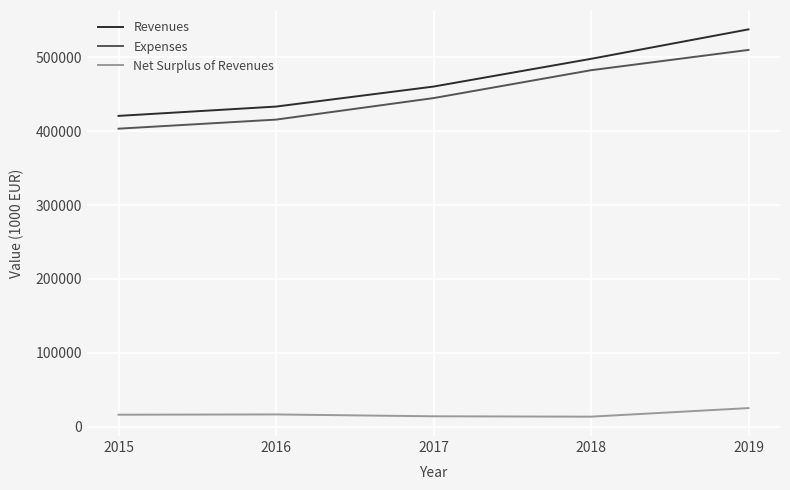

How many lines are shown in the chart?

3